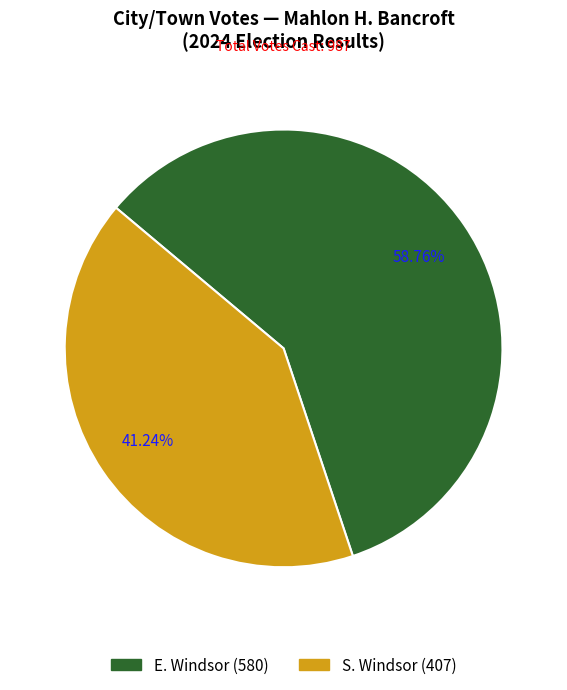

Approximately how many times larger is the value at E. Windsor compared to S. Windsor?

1.4